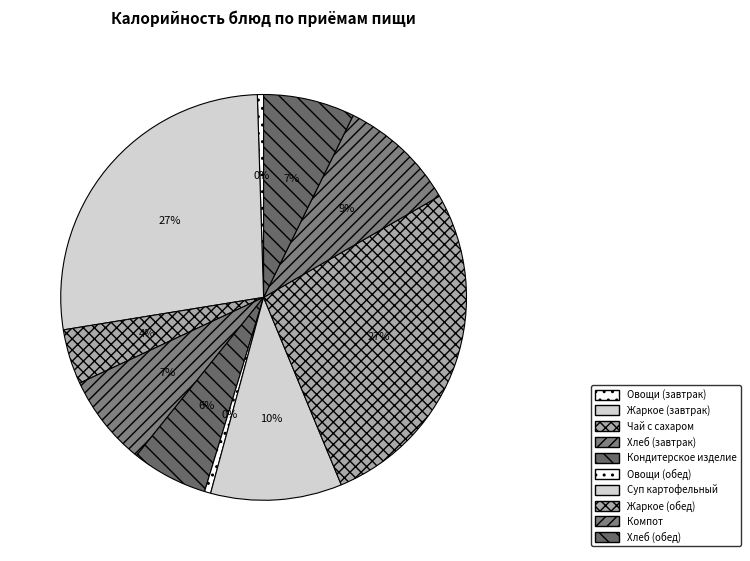

To the nearest percent, what is the average slice percentage?

10%